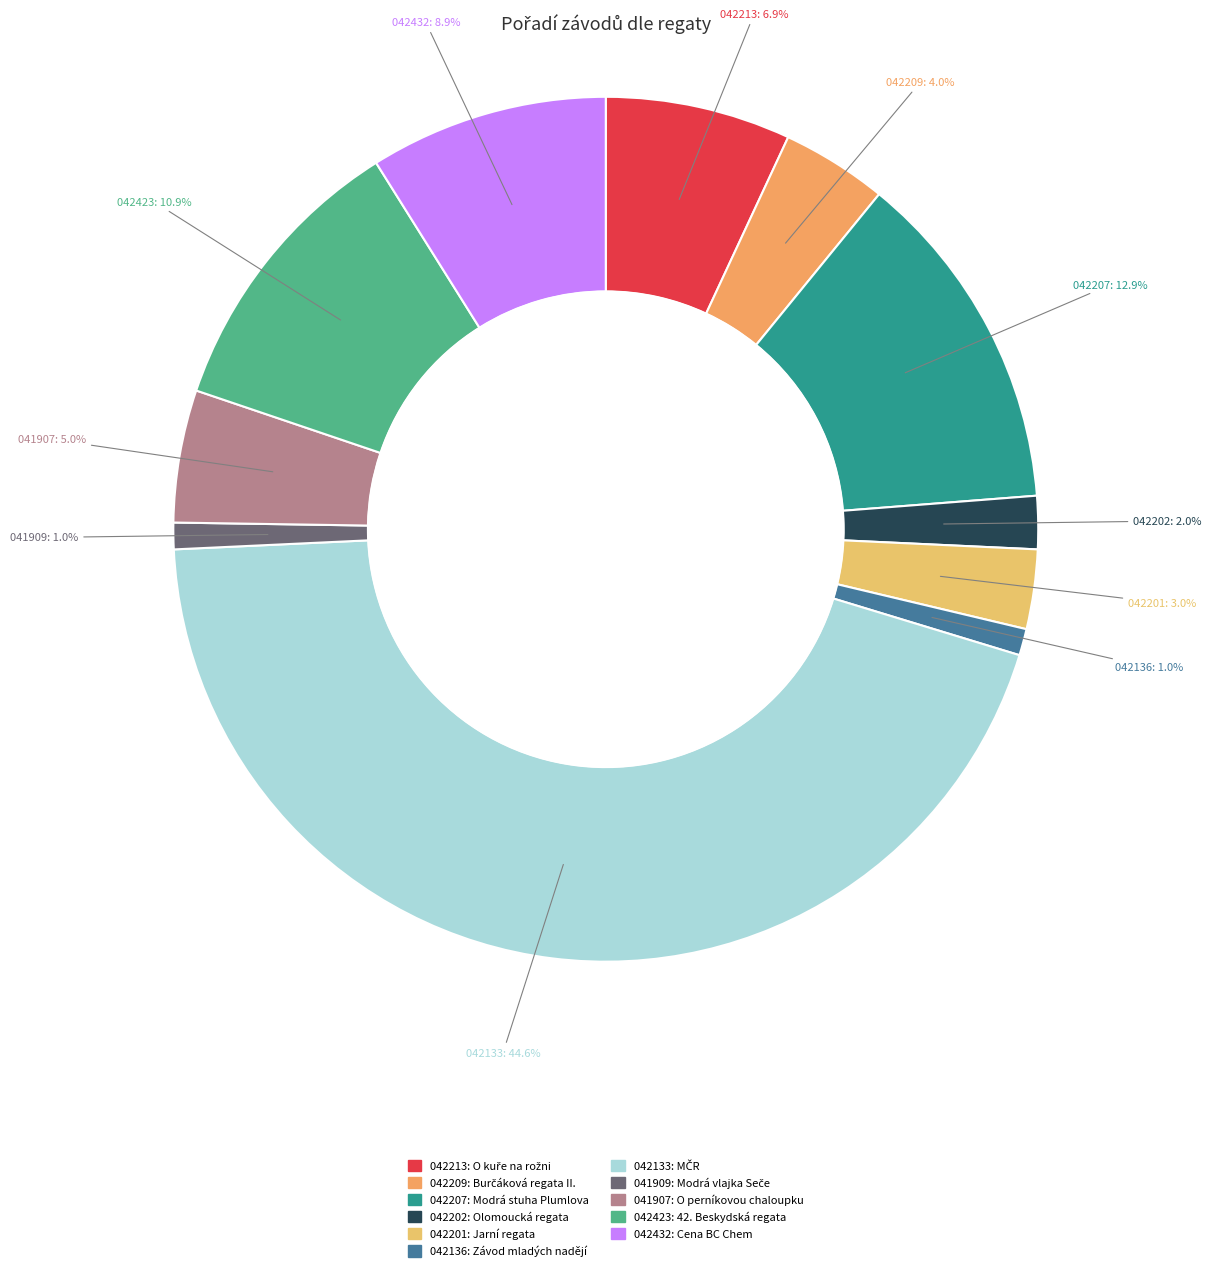

How many segments does this pie chart have?

11